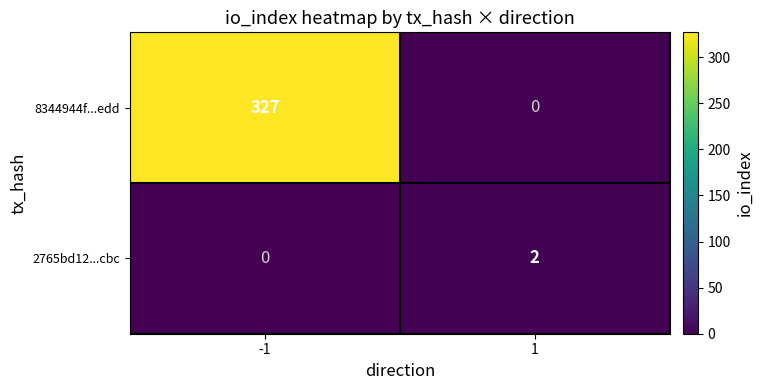

Read the 8344944f...edd value at -1, to the nearest 10.

330